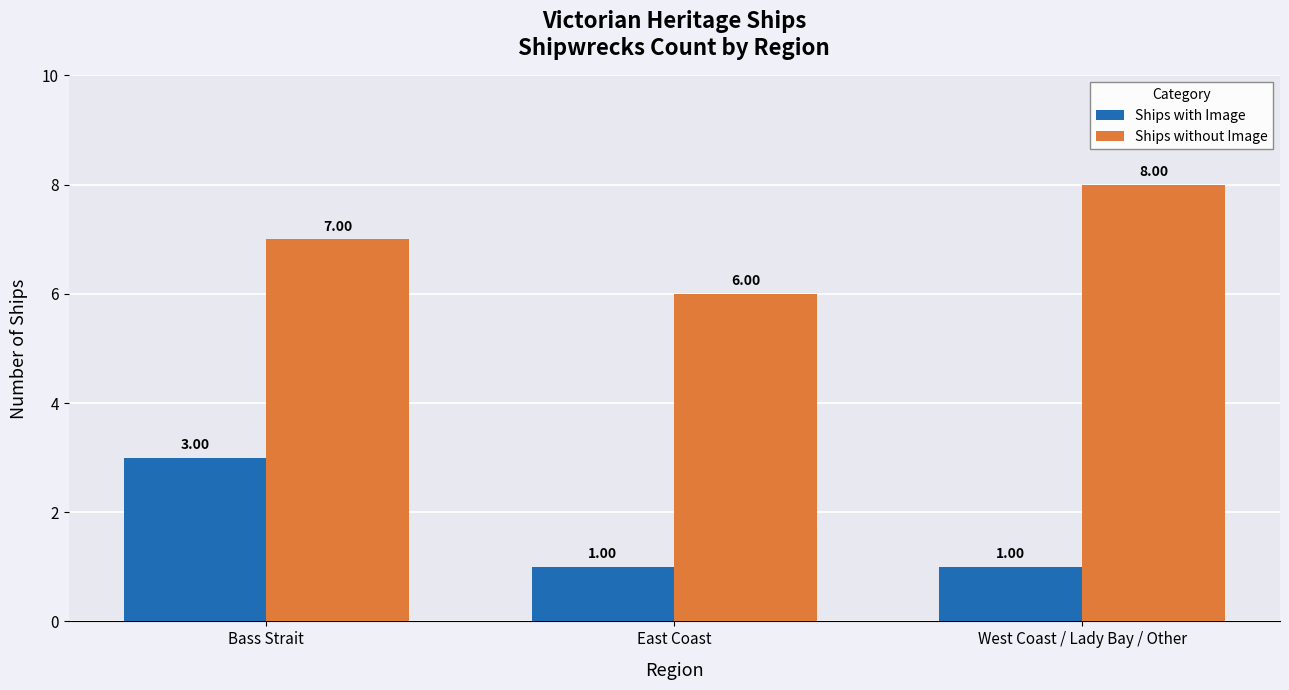

What is the approximate value of Ships with Image at Bass Strait?

3